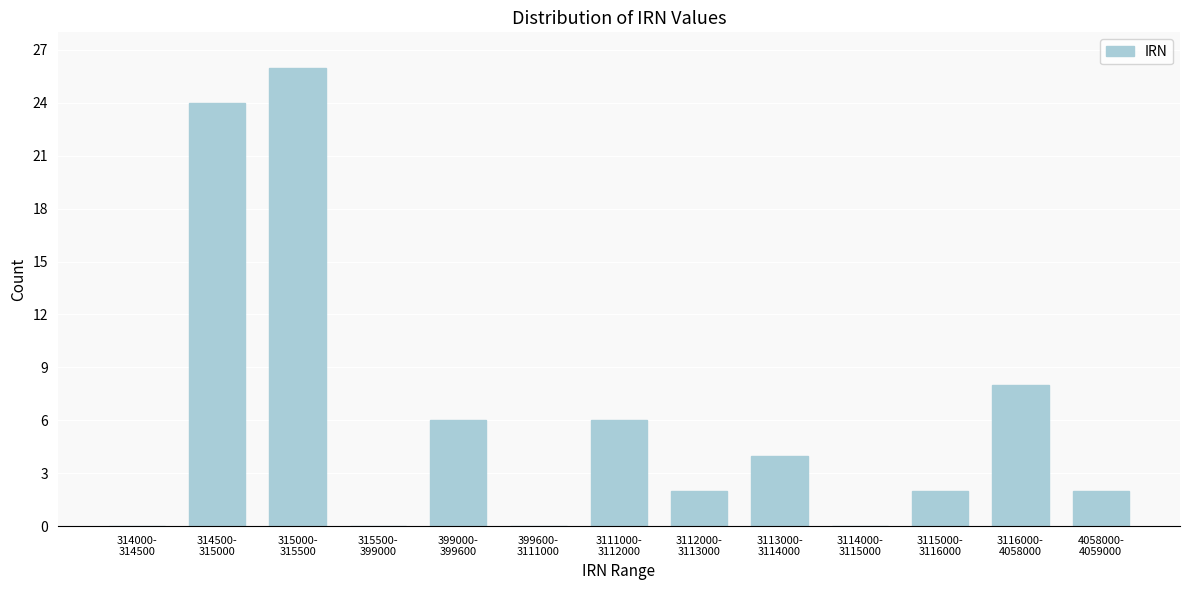

What is the maximum value shown in the chart?

26